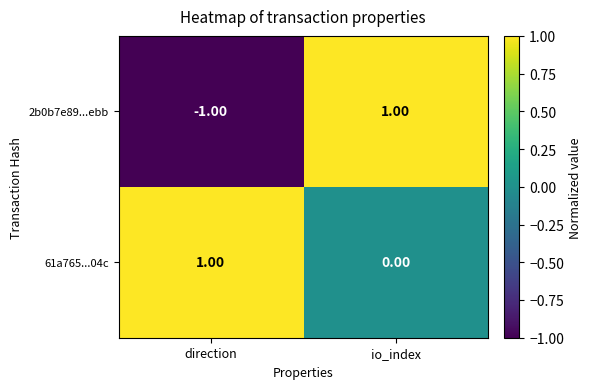

Which category has the highest value in the 2b0b7e89...ebb series?

io_index